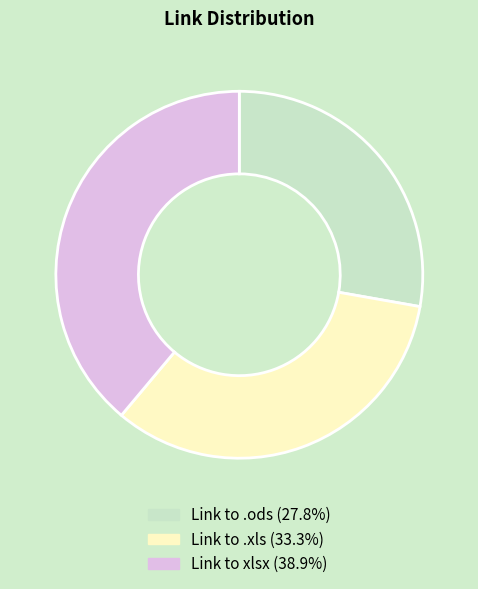

Count the number of slices in the pie.

3